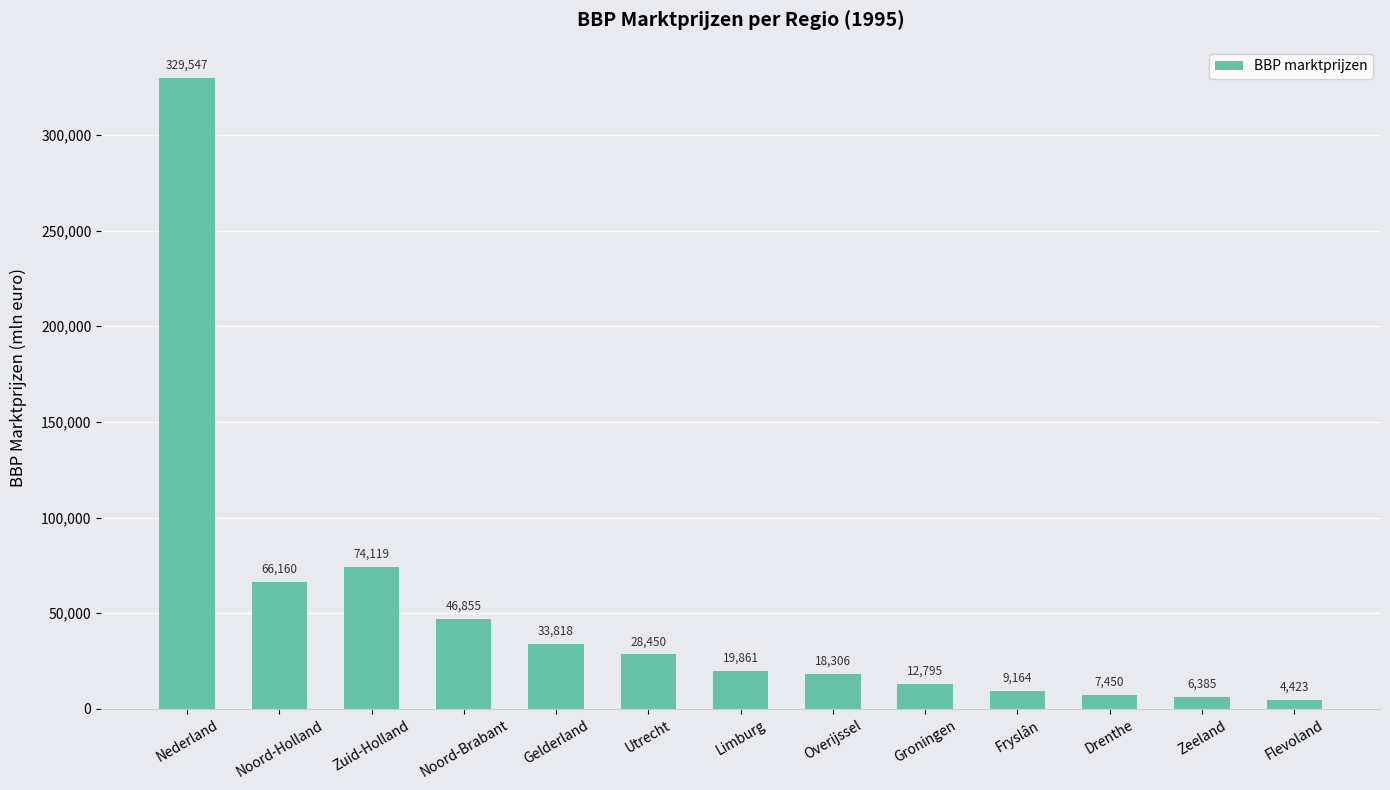

Which label corresponds to the largest value in the chart?

Nederland